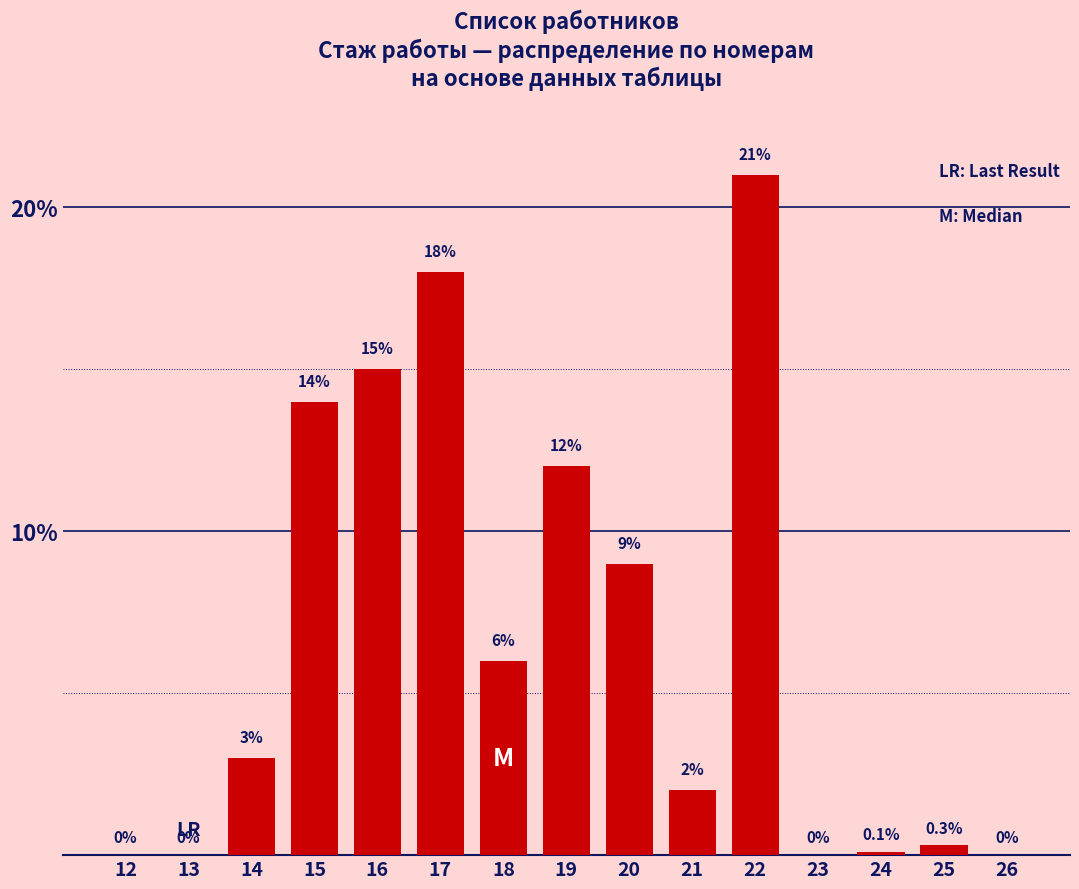

Reading right to left, extract all data points from this chart.

26=0.0	25=0.3	24=0.1	23=0.0	22=21.0	21=2.0	20=9.0	19=12.0	18=6.0	17=18.0	16=15.0	15=14.0	14=3.0	13=0.0	12=0.0